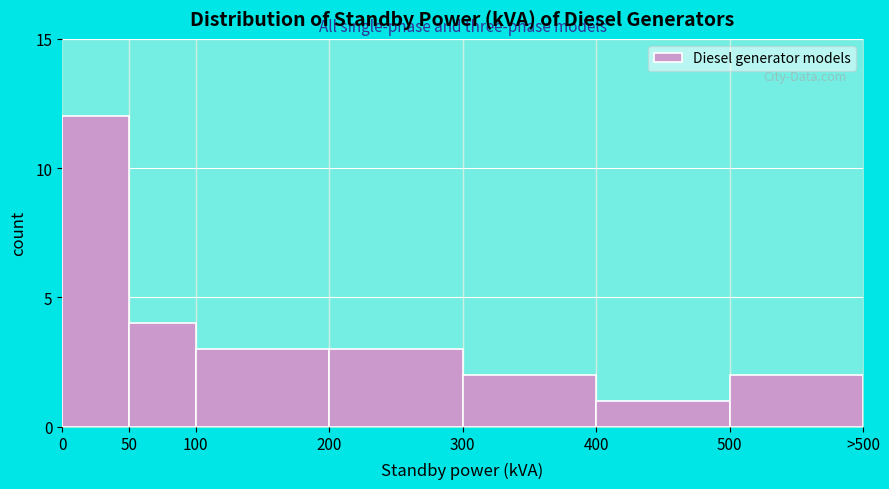

Reading left to right, extract all data points from this chart.

0=12	50=4	100=3	200=3	300=2	400=1	500=2